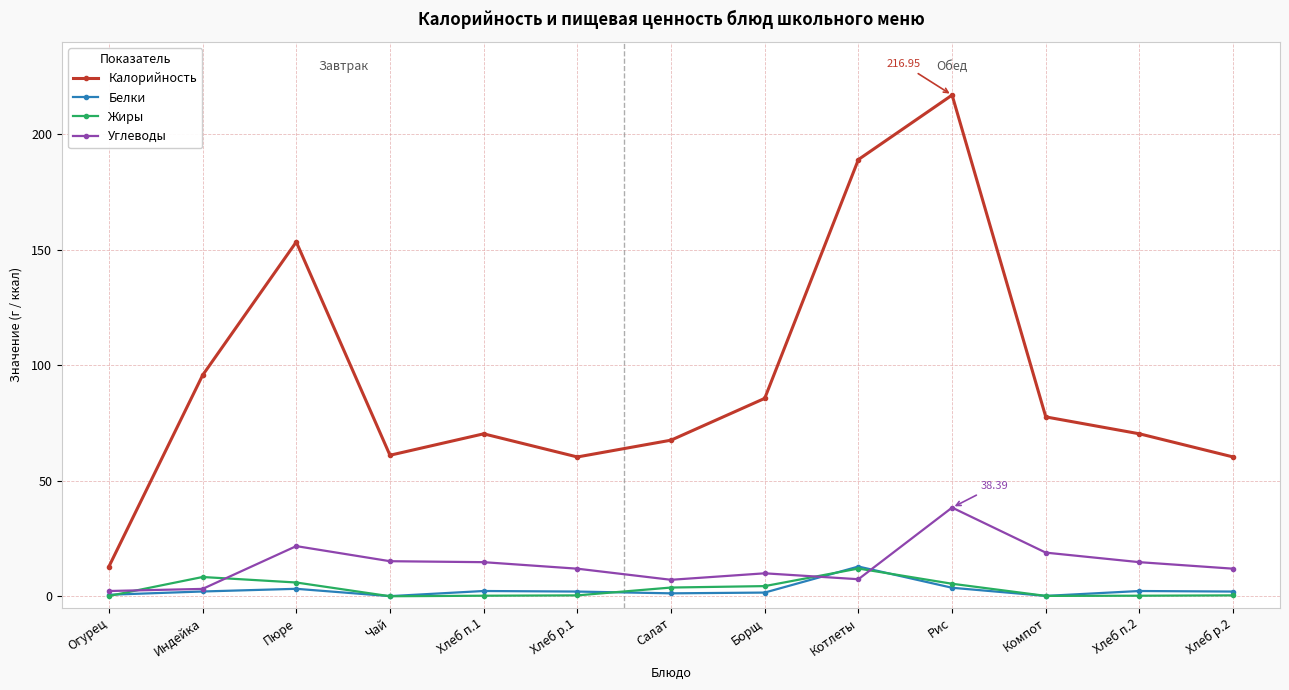

How many values in the Углеводы series are below 11?

5